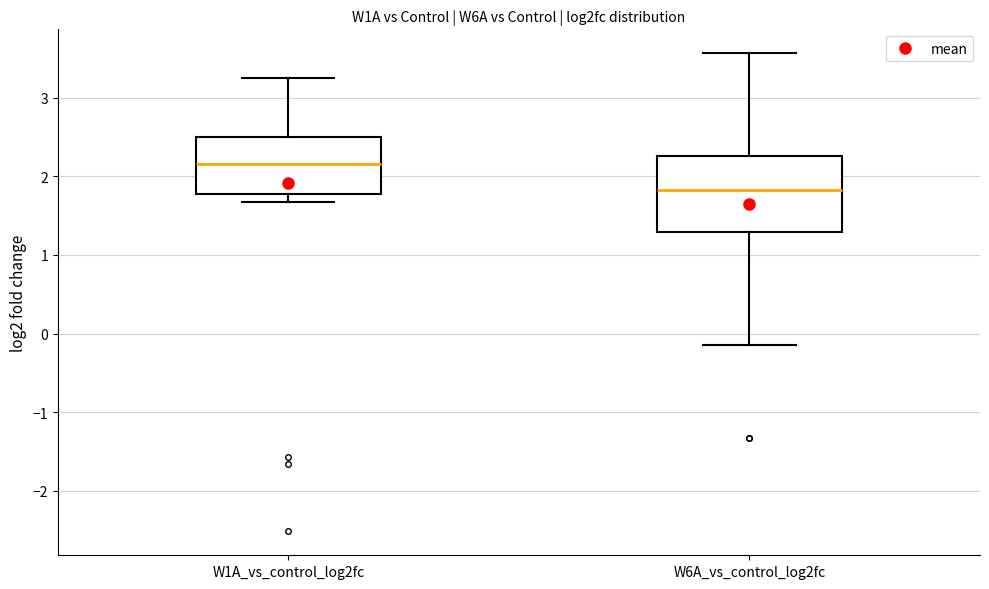

Reading left to right, read every box against the y-axis: the position of its median line, the range the box covers, and the ends of its whiskers. The values are not printed on the chart, so give them approximately, as read against the axis.

W1A_vs_control_log2fc: median 2.2, box 1.8 to 2.5, whiskers 1.7 to 3.2
W6A_vs_control_log2fc: median 1.8, box 1.3 to 2.3, whiskers -0.2 to 3.6